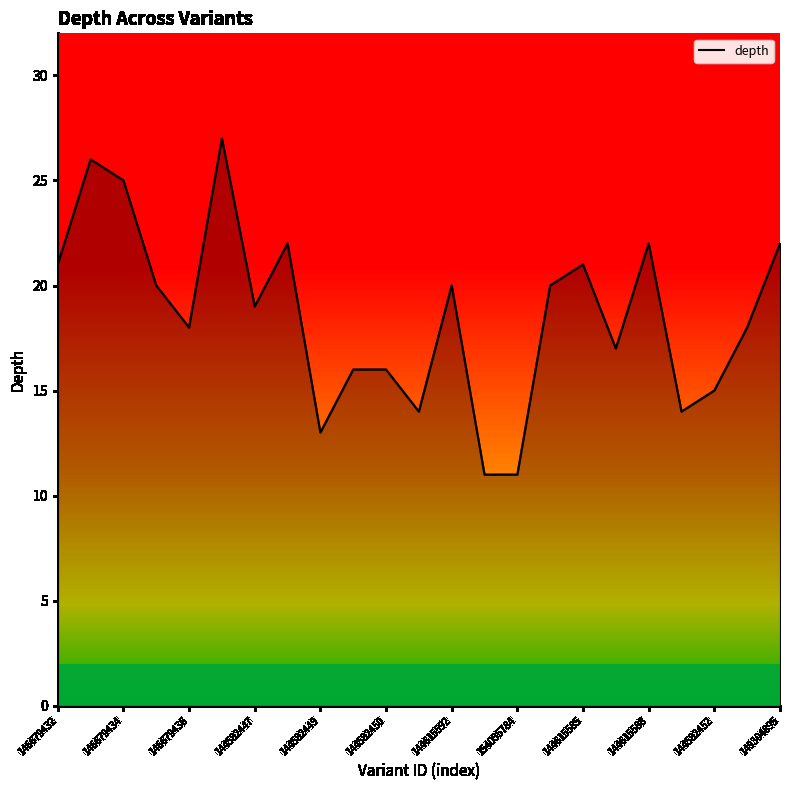

What is the smallest value displayed?

11